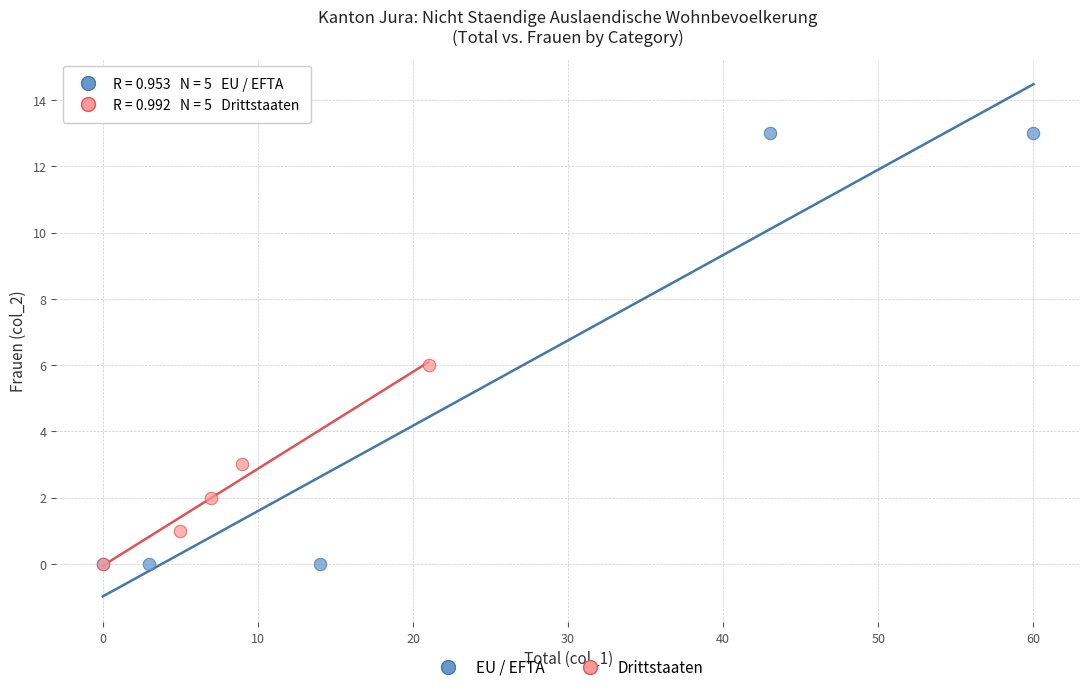

Which series reaches the maximum Y coordinate?

EU / EFTA